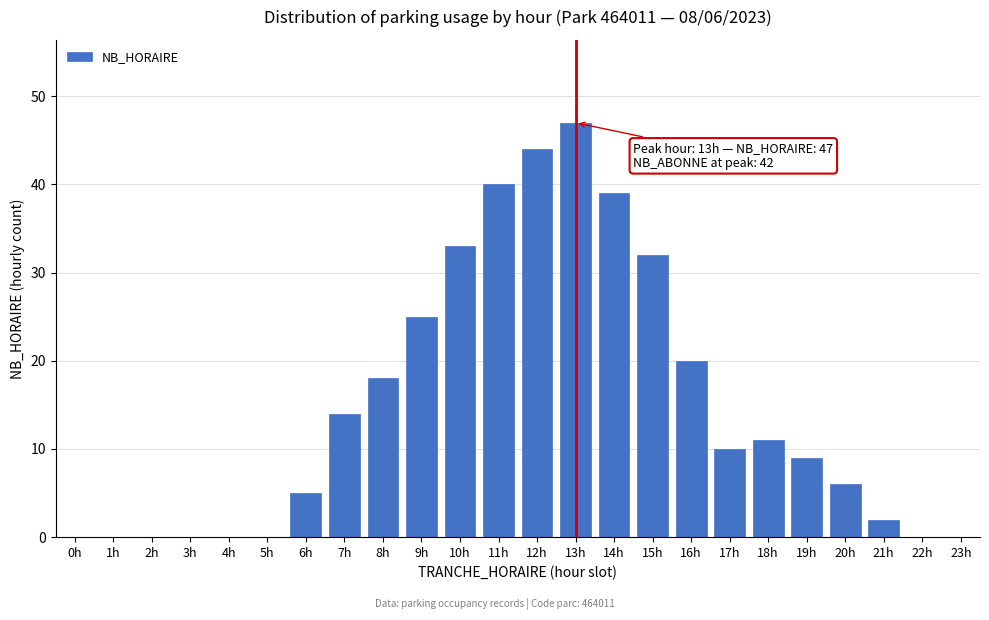

Reading left to right, extract all data points from this chart.

0h=0	1h=0	2h=0	3h=0	4h=0	5h=0	6h=5	7h=14	8h=18	9h=25	10h=33	11h=40	12h=44	13h=47	14h=39	15h=32	16h=20	17h=10	18h=11	19h=9	20h=6	21h=2	22h=0	23h=0